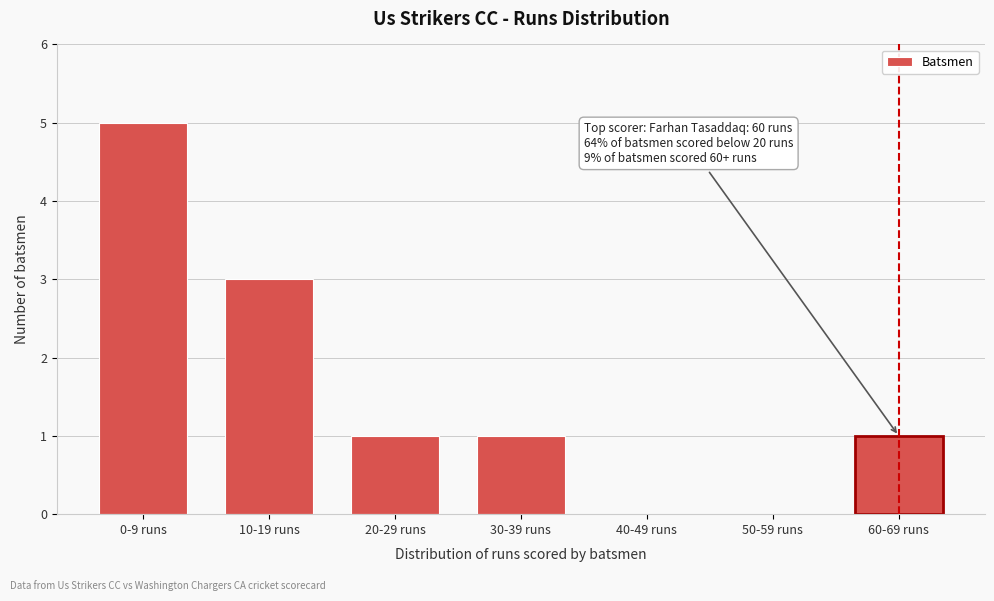

Reading left to right, list all the values displayed in this chart.

0-9 runs=5	10-19 runs=3	20-29 runs=1	30-39 runs=1	40-49 runs=0	50-59 runs=0	60-69 runs=1